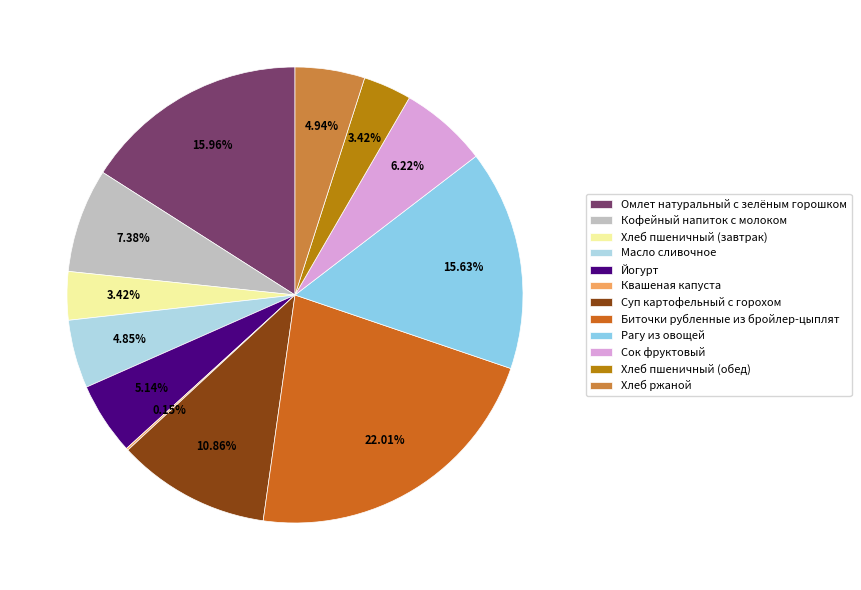

To the nearest percent, what is the difference between the largest and smallest slice percentages?

22%